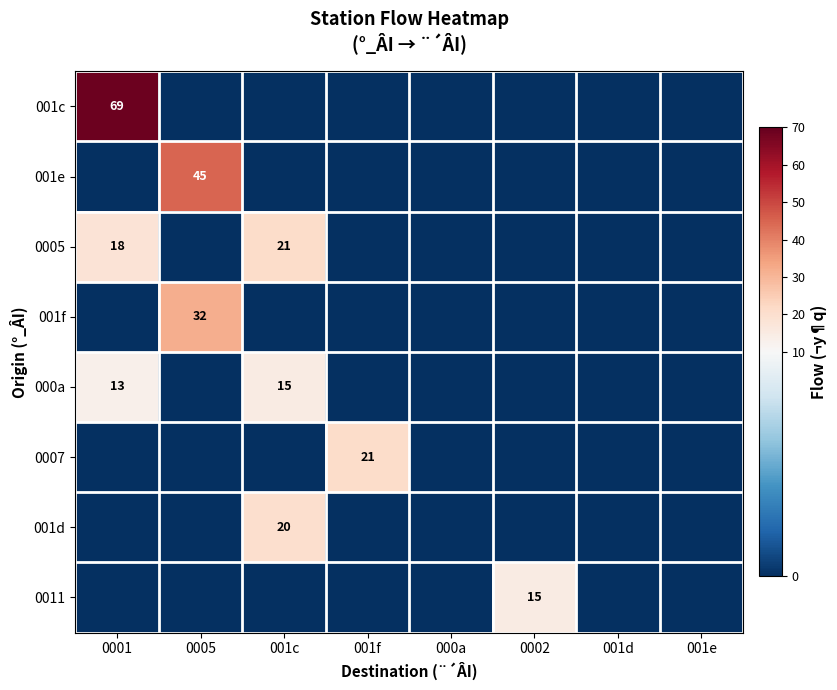

Is it true that 001d equals 20 at 001c?

True